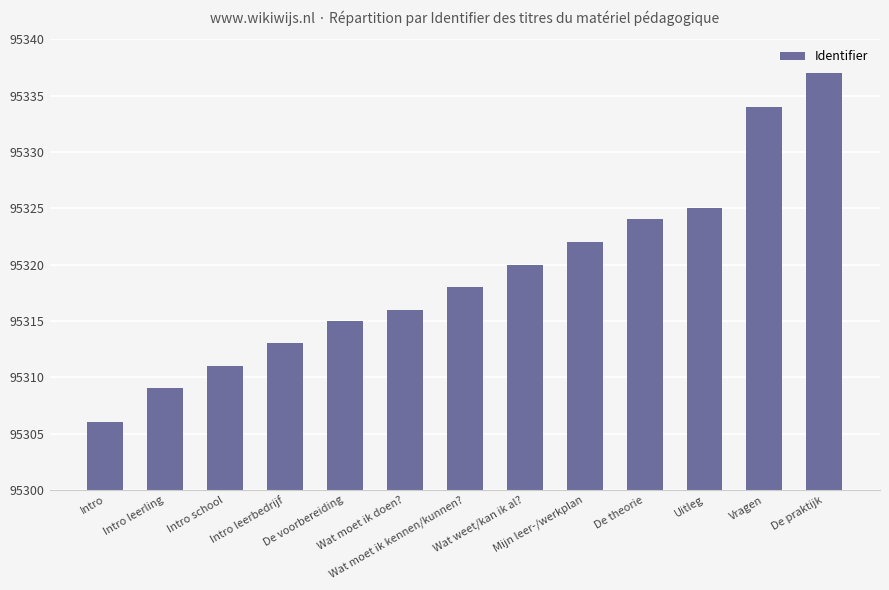

Rank the categories by value from highest to lowest.

De praktijk, Vragen, Uitleg, De theorie, Mijn leer-/werkplan, Wat weet/kan ik al?, Wat moet ik kennen/kunnen?, Wat moet ik doen?, De voorbereiding, Intro leerbedrijf, Intro school, Intro leerling, Intro